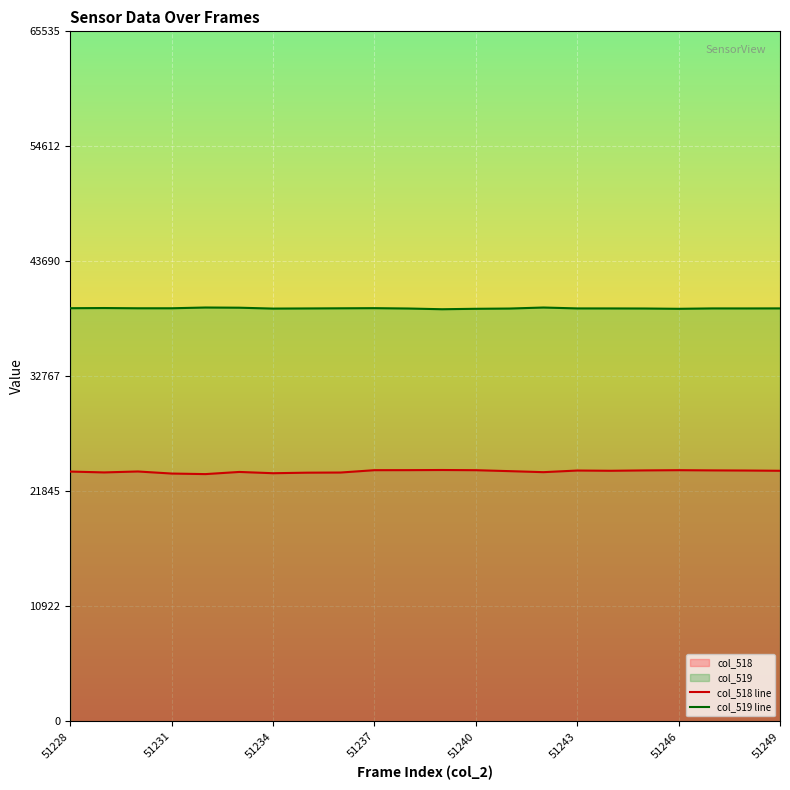

The col_519 line series shows 8812 at 51237. True or false?

False